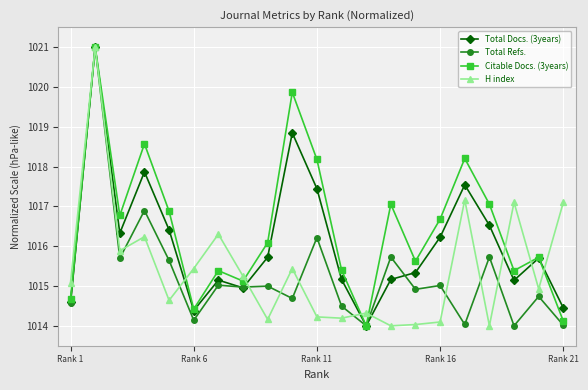

Which series has the largest total across all categories?

Citable Docs. (3years)